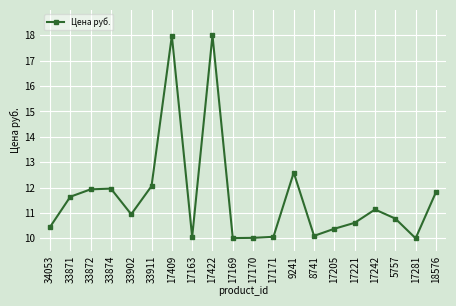

What is the average value?

11.6